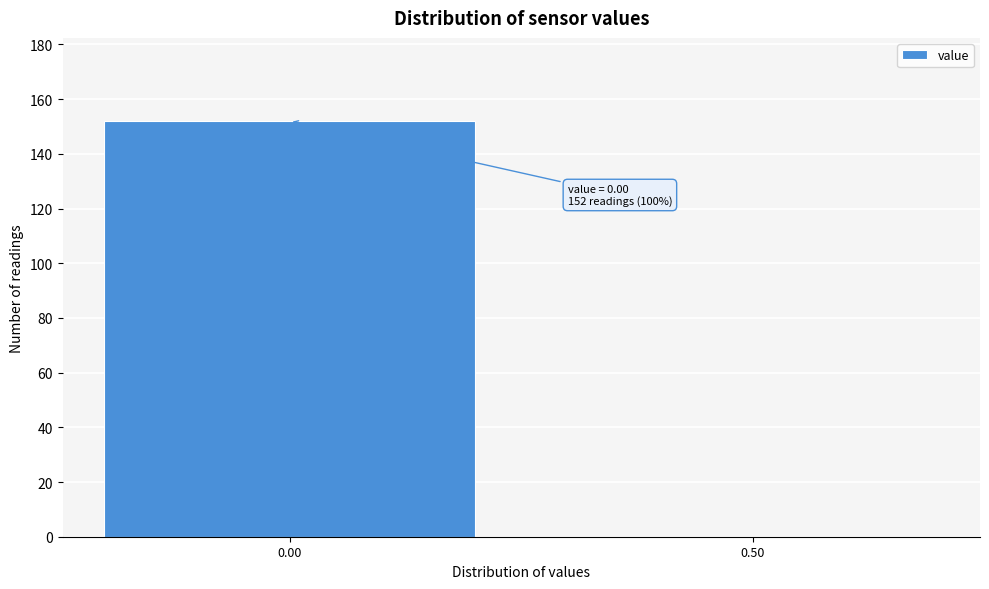

Reading right to left, extract all data points from this chart.

0.50=0	0.00=152